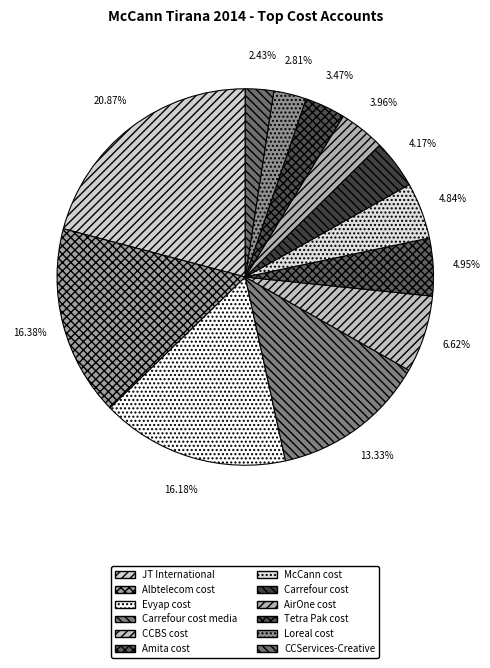

What is the ratio of the value at CCBS cost to the value at Loreal cost?

2.4